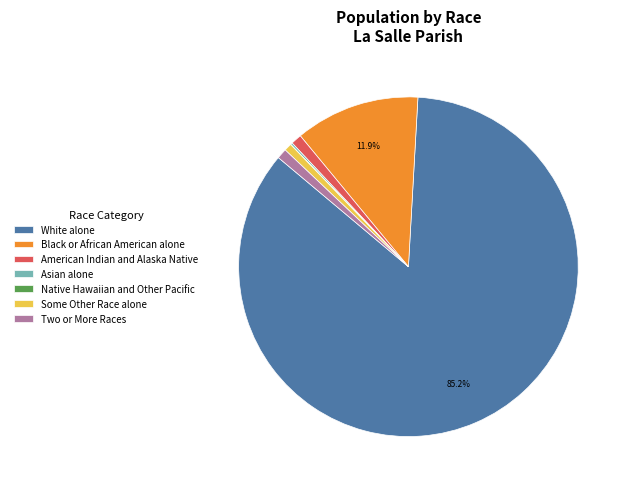

To the nearest percent, what is the difference between the largest and smallest slice percentages?

85%